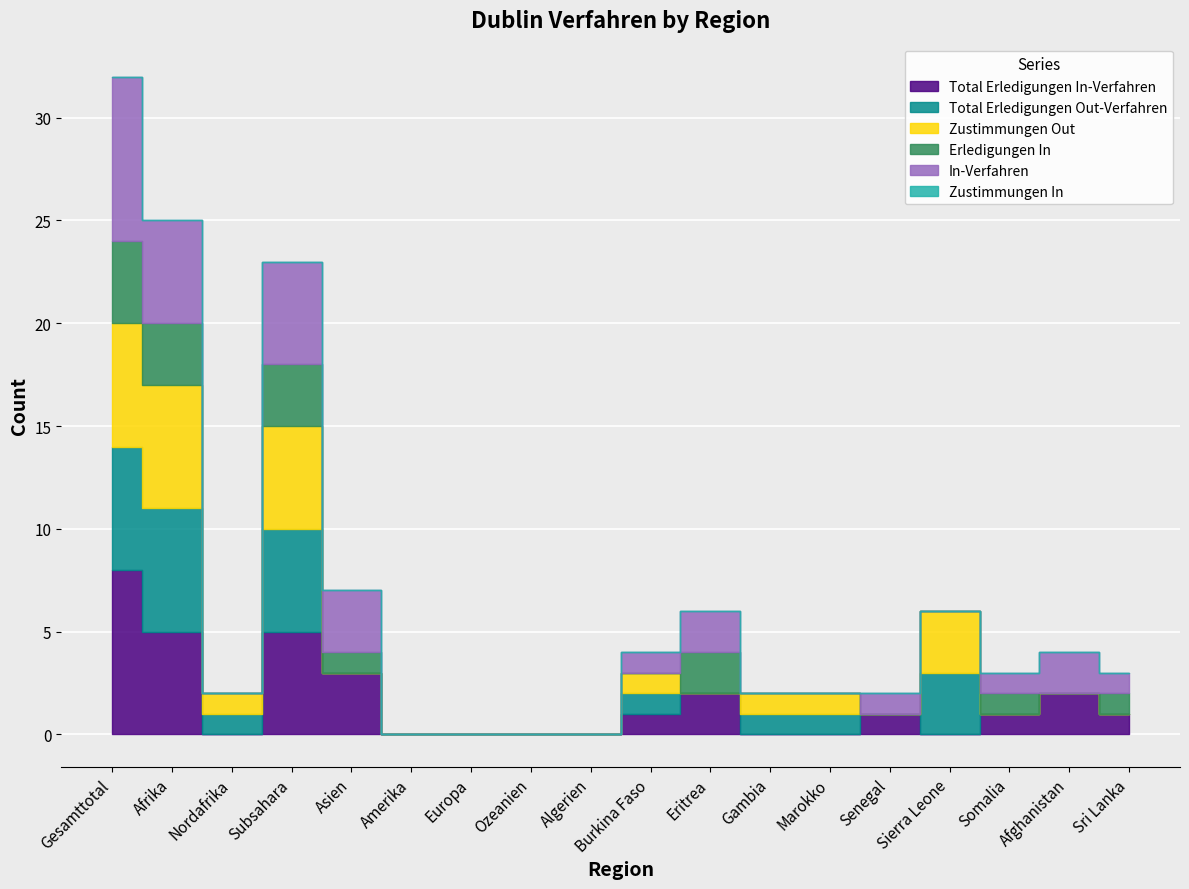

Which series has the largest total across all categories?

Total Erledigungen In-Verfahren